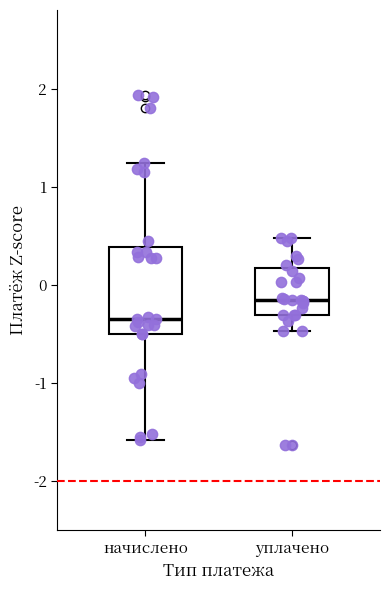

Comparing the boxes themselves (not the whiskers), which one is the tallest?

начислено